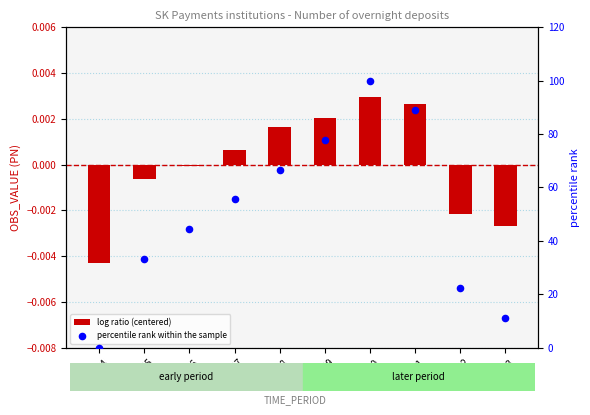

What are all the series names shown in the legend?

log ratio (centered), percentile rank within the sample